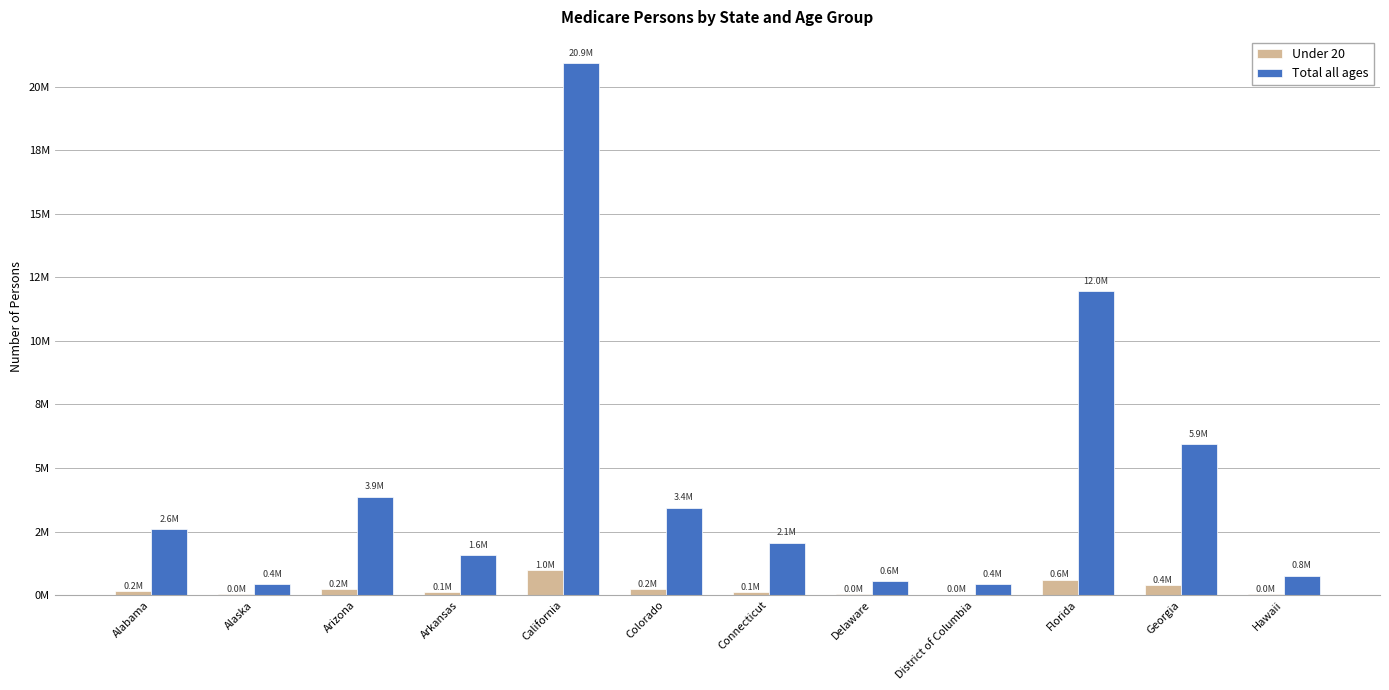

The Total all ages series shows 770516 at Hawaii. True or false?

True